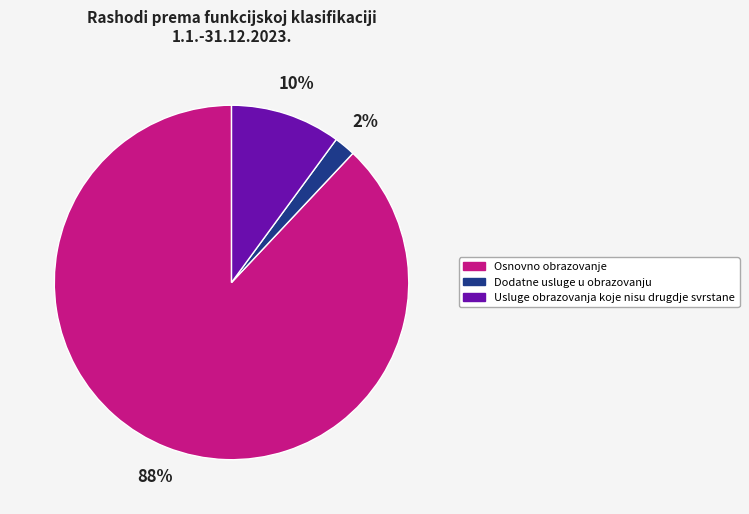

To the nearest percent, what is the combined percentage of Osnovno obrazovanje and Dodatne usluge u obrazovanju?

90%